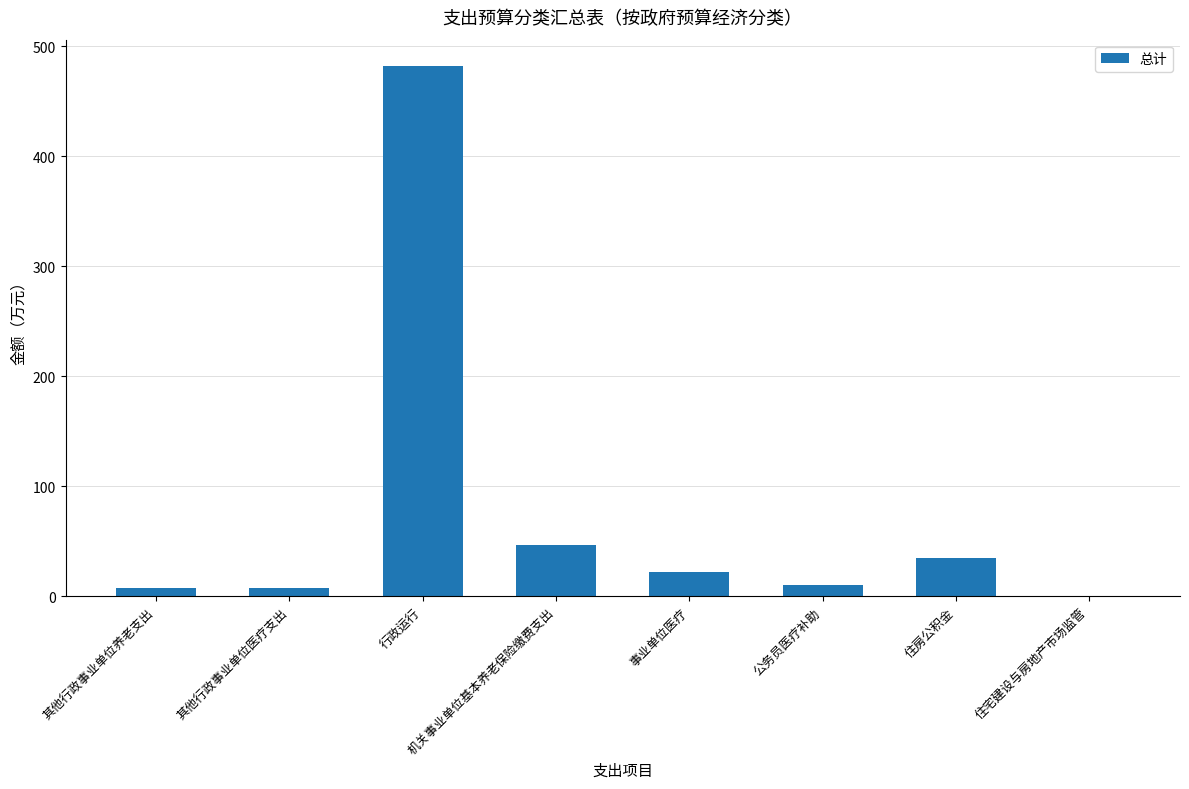

What is the maximum value shown in the chart?

481.9